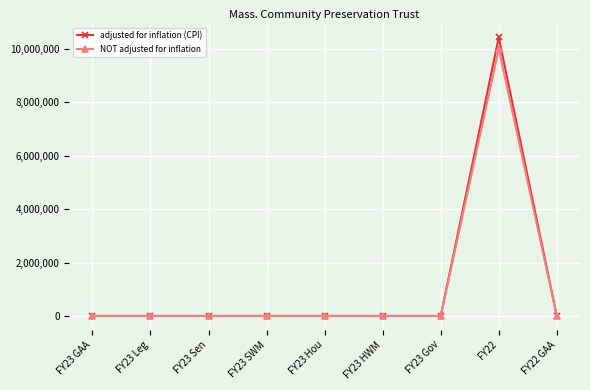

What is the label of the 9th point from the left?

FY22 GAA